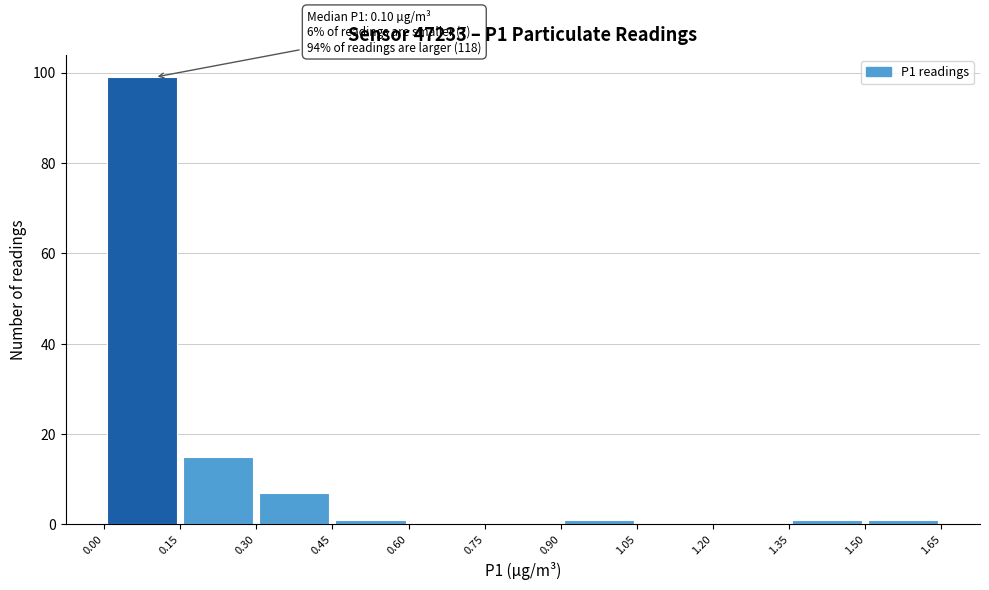

Over which range of the x-axis is the bar tallest?

0.00 to 0.15